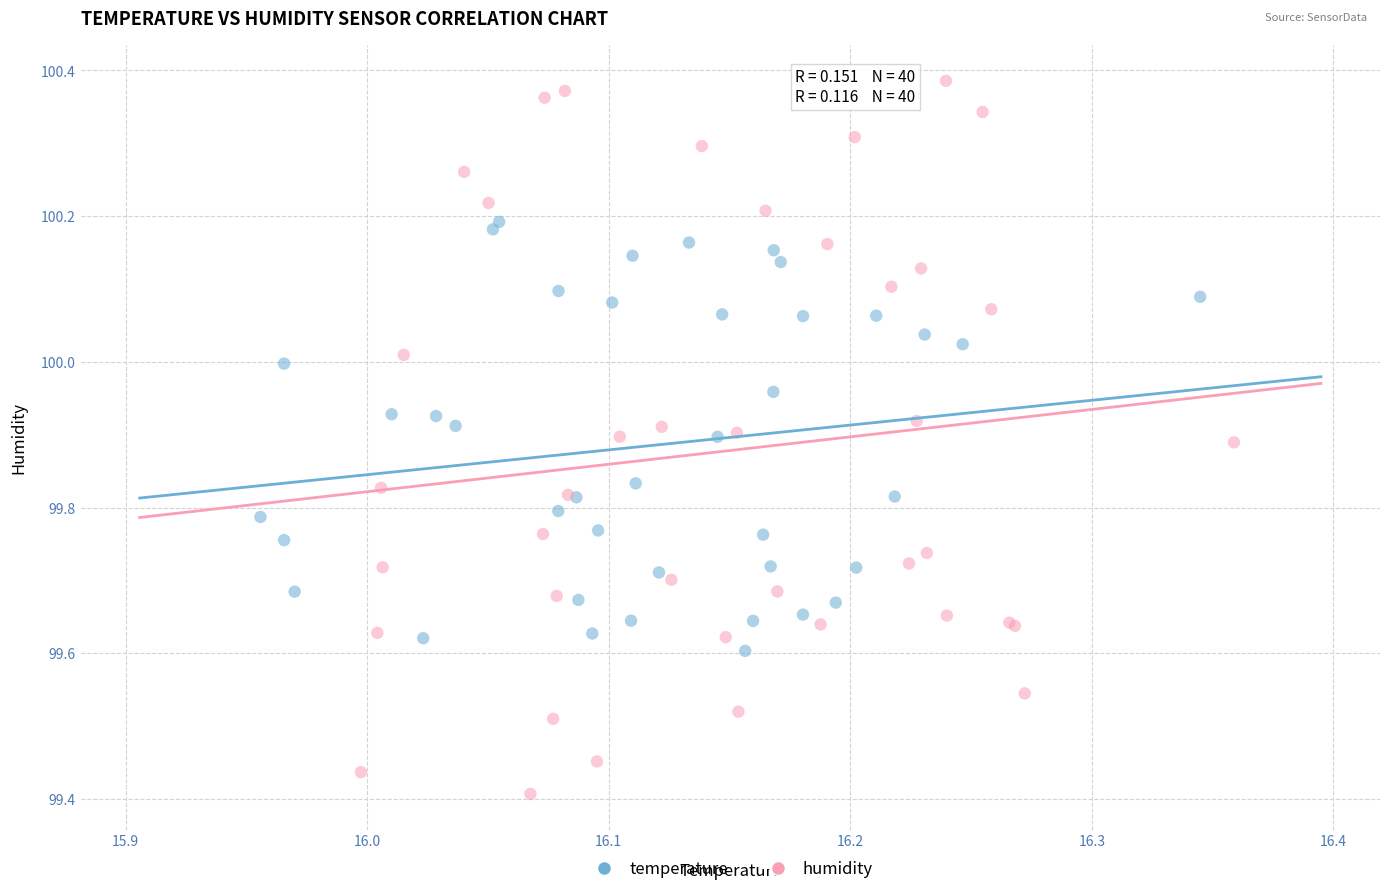

Which series contains the highest Y value?

humidity